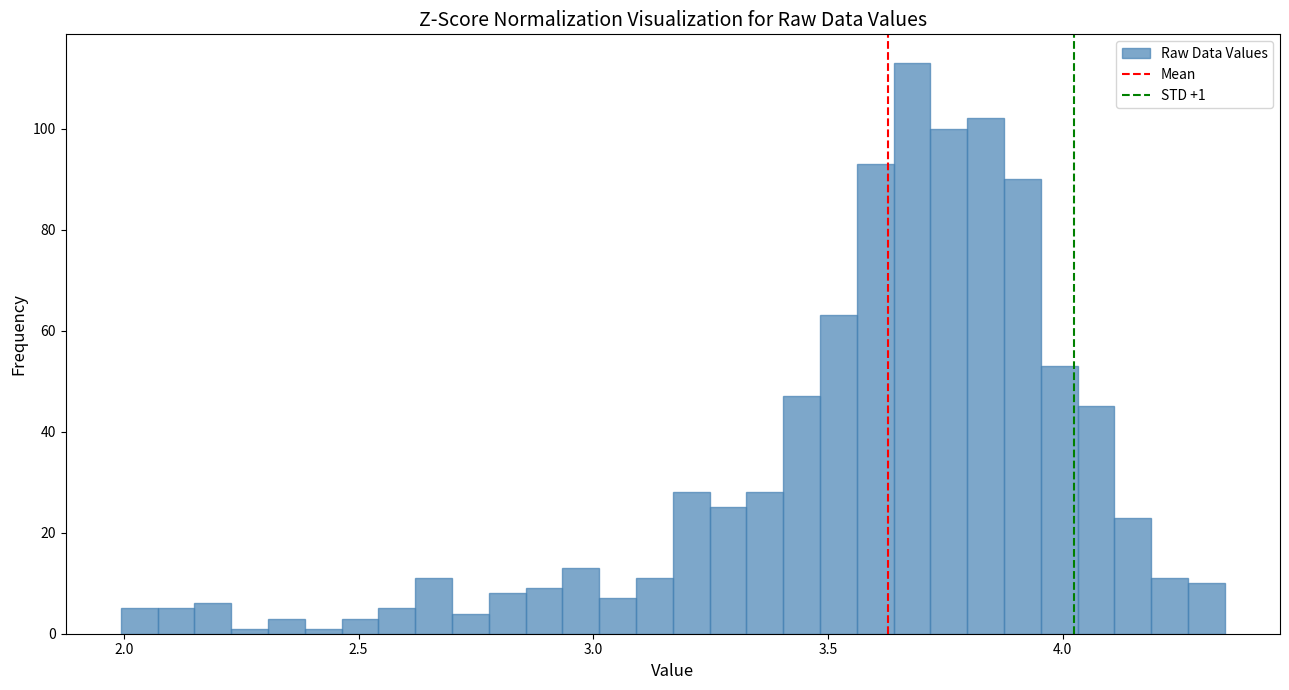

Around what value on the x-axis is the tallest bar? Give the approximate position of its centre, as read against the axis.

3.70